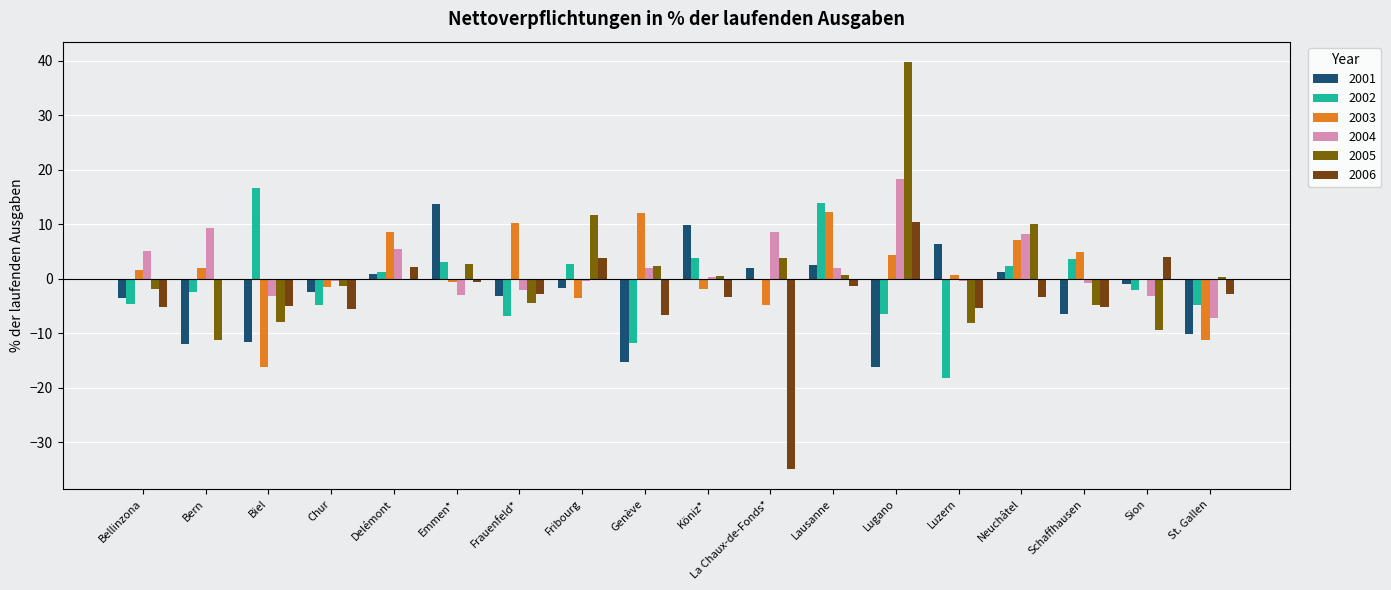

Rank the series at Neuchâtel from highest to lowest value.

2005, 2004, 2003, 2002, 2001, 2006